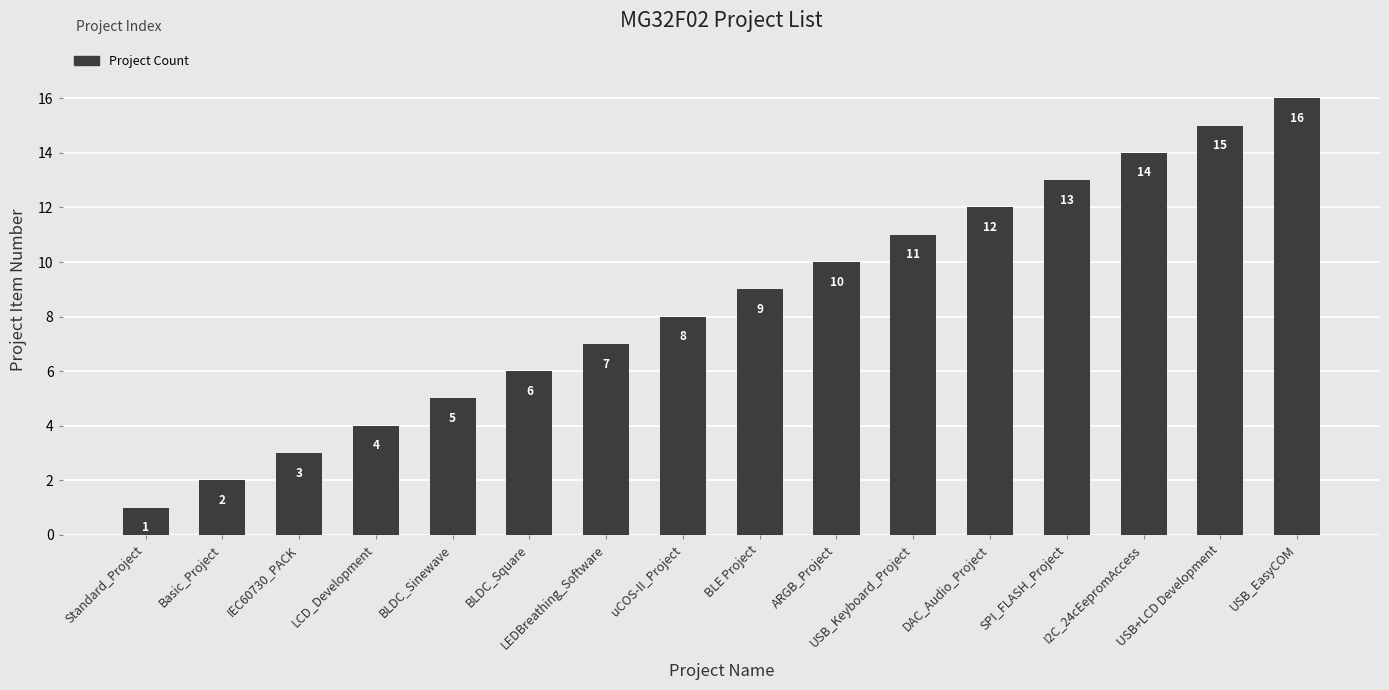

Is it true that the value at LCD_Development is 4?

True